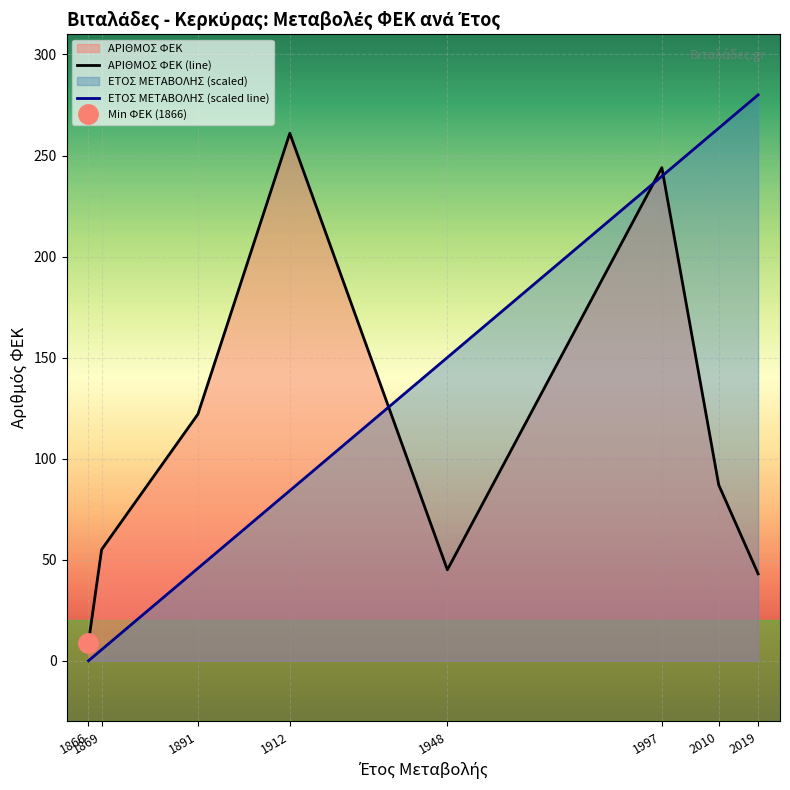

What is the difference between the highest and lowest values at 1866?

9.0